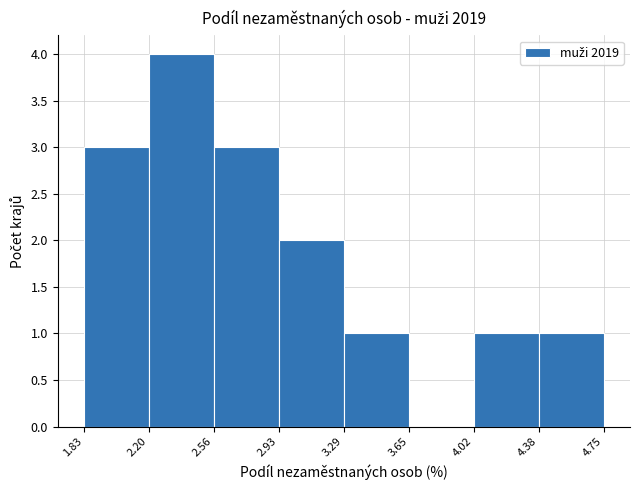

Over which range of the x-axis is the bar tallest?

2.20 to 2.56